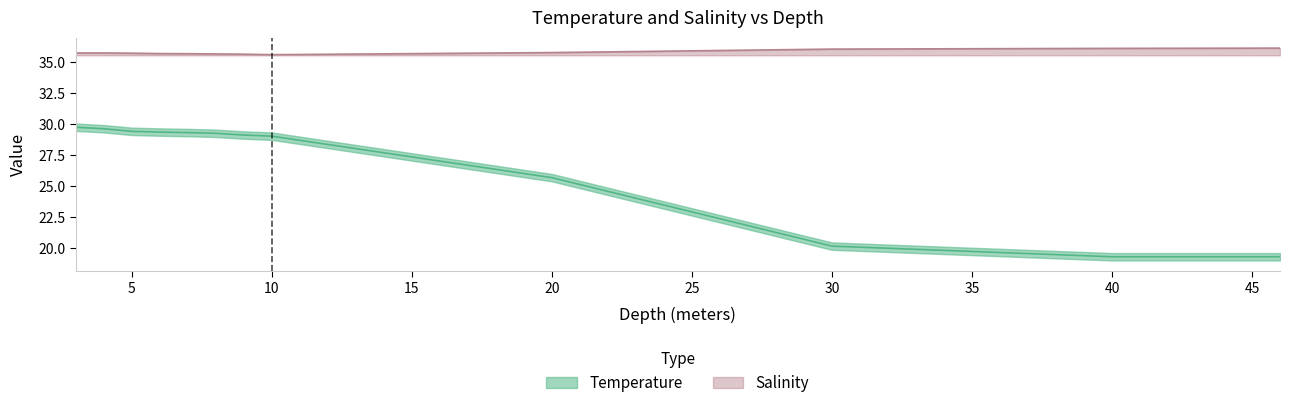

Count the Salinity values in the range 35 to 36.

9